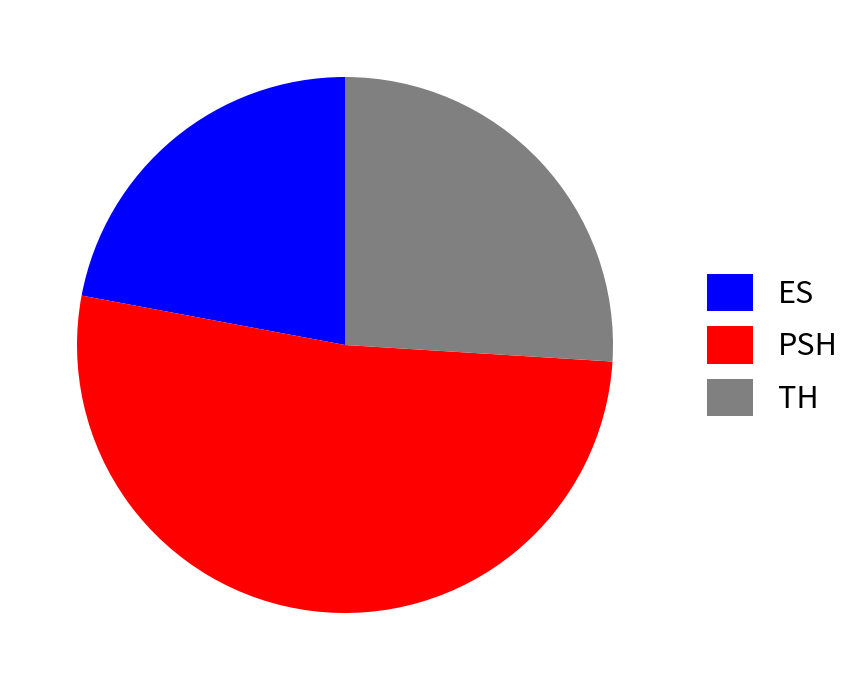

Does any single category account for the majority?

Yes